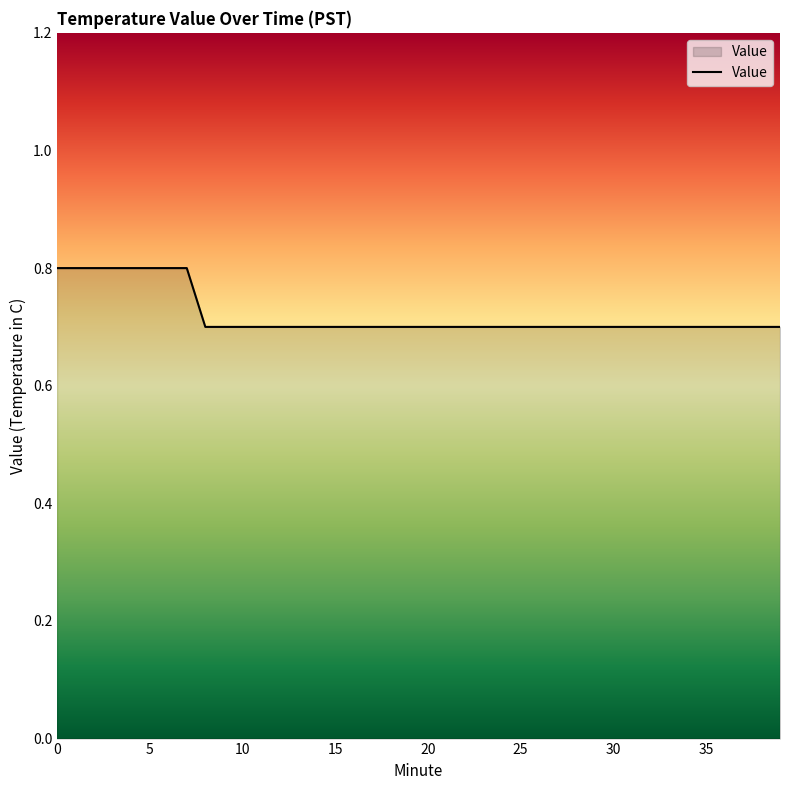

What is the smallest value displayed?

0.7